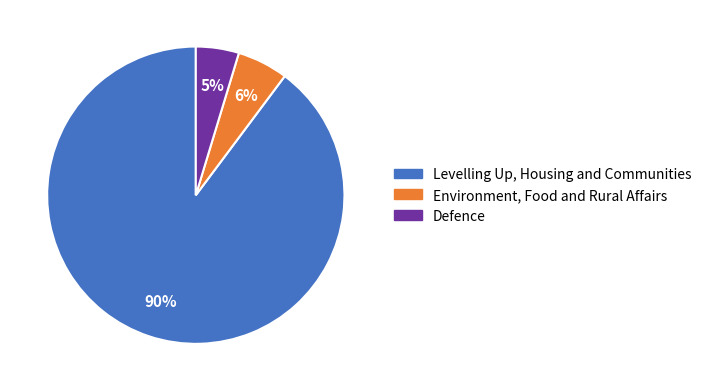

Combined, do Defence and Levelling Up, Housing and Communities account for over 50%?

Yes